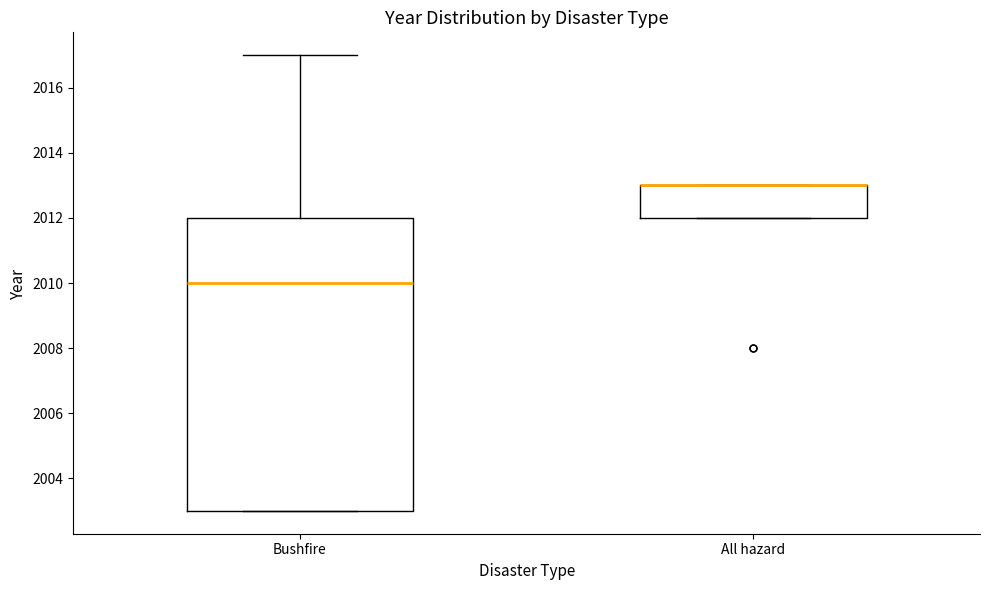

Reading left to right, transcribe this box plot: for each box, give where its median line is, the range the box spans, and where its two whiskers end, as read against the y-axis. The values are not printed on the chart, so give them approximately, as read against the axis.

Bushfire: median 2010, box 2003 to 2012, whiskers 2003 to 2017
All hazard: median 2013 (drawn on the box's upper edge), box 2012 to 2013, whiskers 2012 to 2013